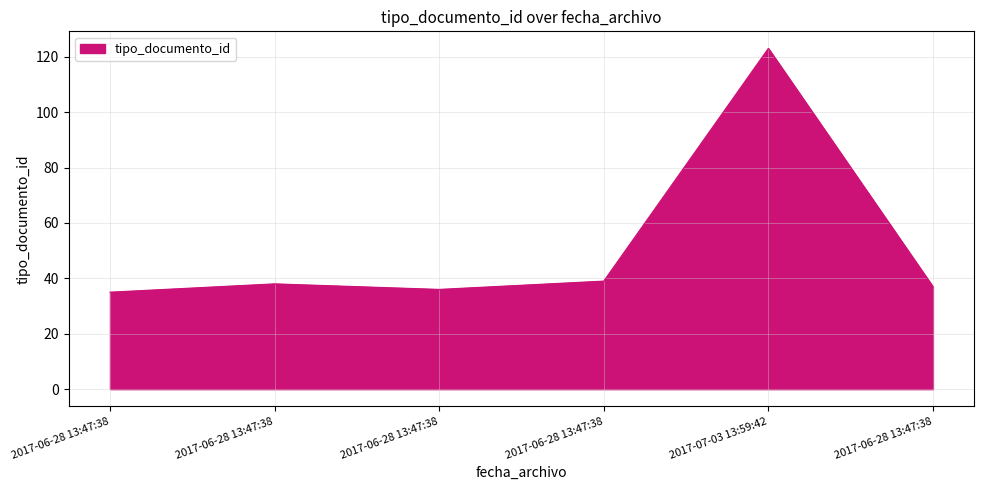

The chart shows a value of 37 at 2017-06-28 13:47:38. True or false?

True